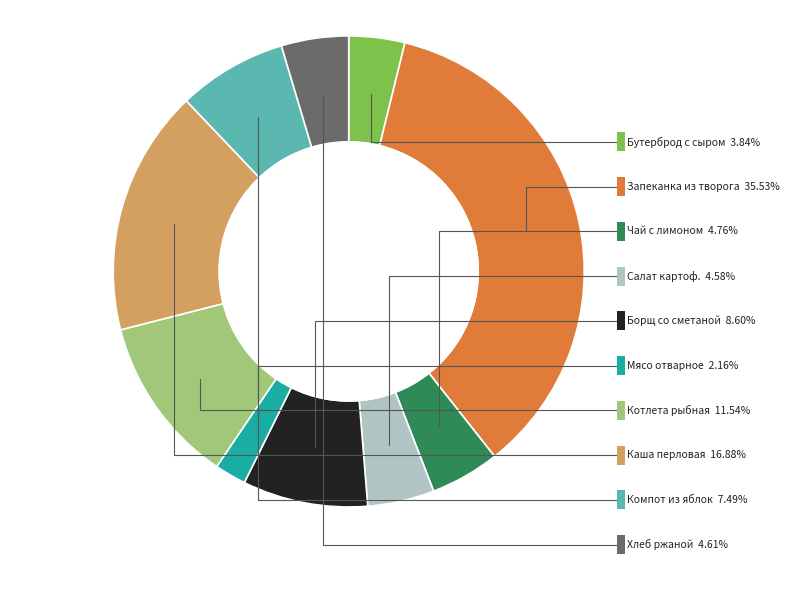

Which slice is the smallest?

Мясо отварное